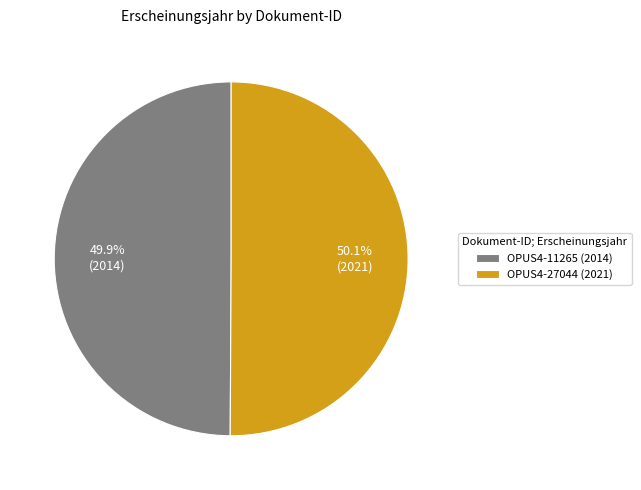

Is the sum of OPUS4-27044 (2021) and OPUS4-11265 (2014) greater than half?

Yes